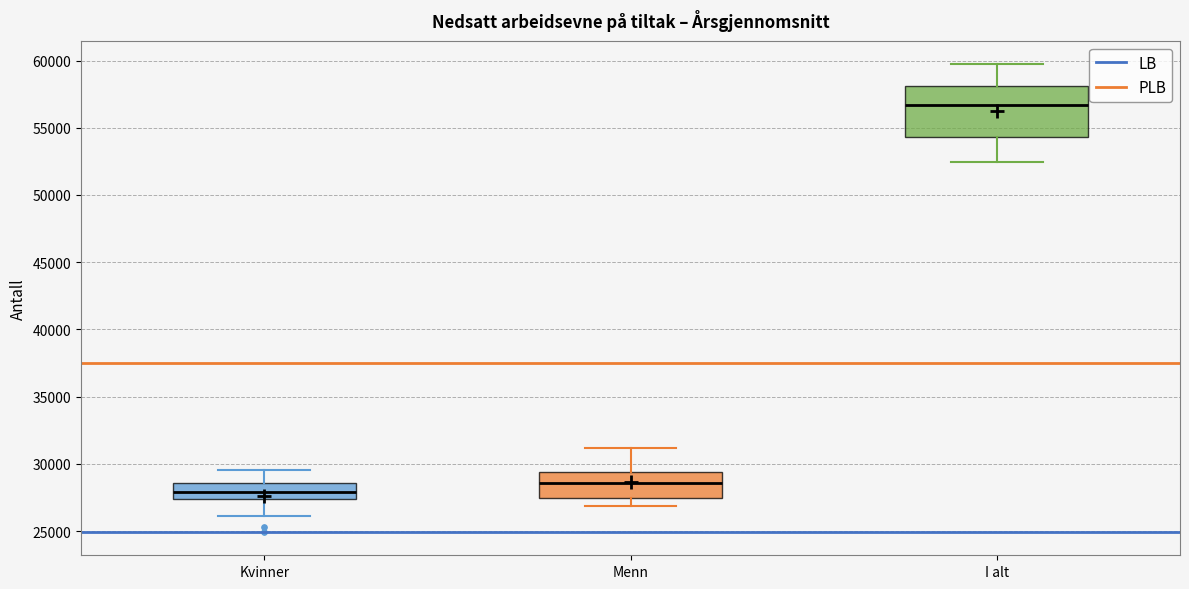

Reading left to right, read every box against the y-axis: the position of its median line, the range the box covers, and the ends of its whiskers. The values are not printed on the chart, so give them approximately, as read against the axis.

Kvinner: median 28000, box 27500 to 28500, whiskers 26000 to 29500
Menn: median 28500, box 27500 to 29500, whiskers 27000 to 31000
I alt: median 56500, box 54500 to 58000, whiskers 52500 to 59500